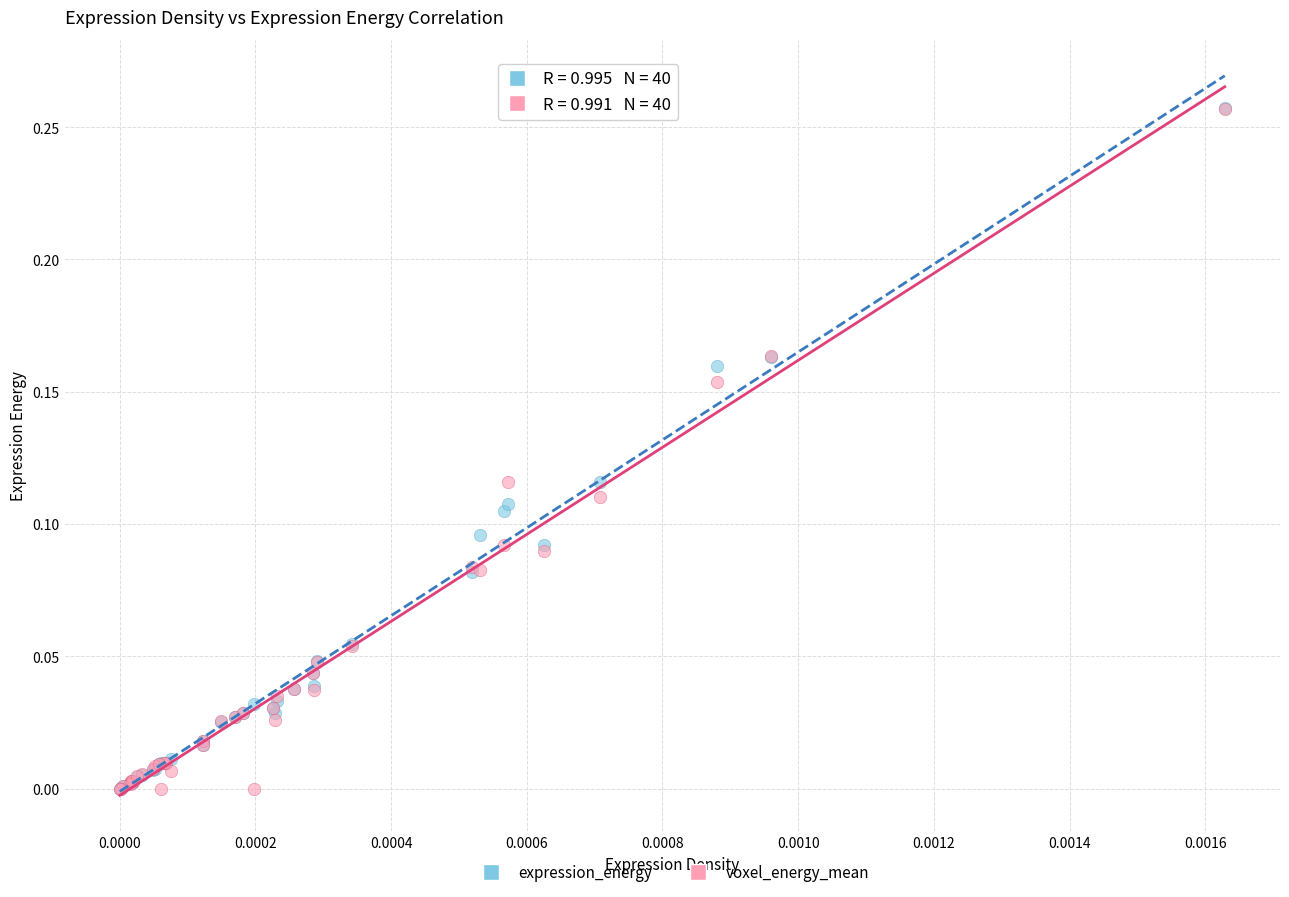

What are all the series names shown in the legend?

expression_energy, voxel_energy_mean